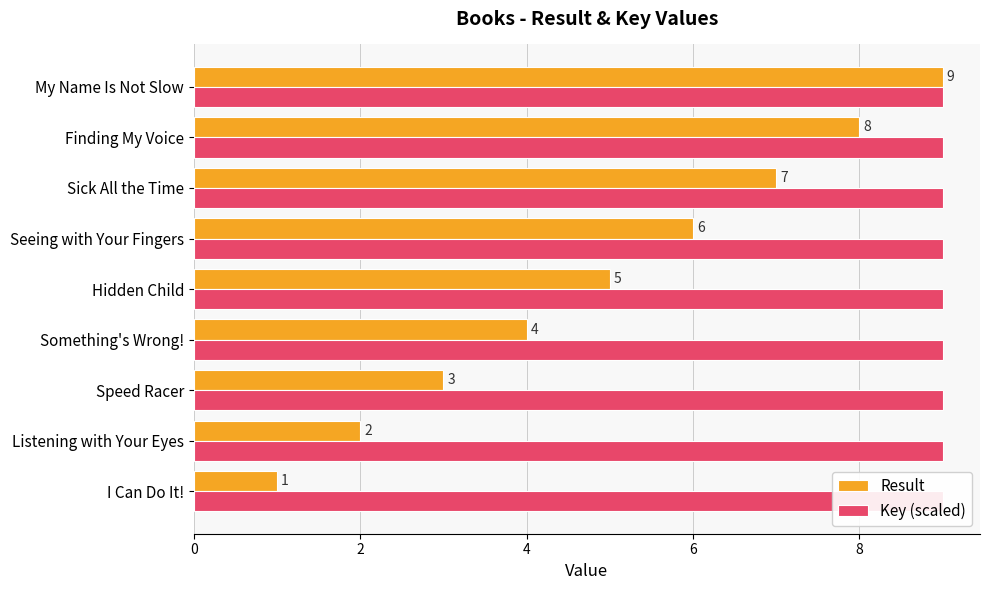

What is the average value of the Key (scaled) series?

9.0